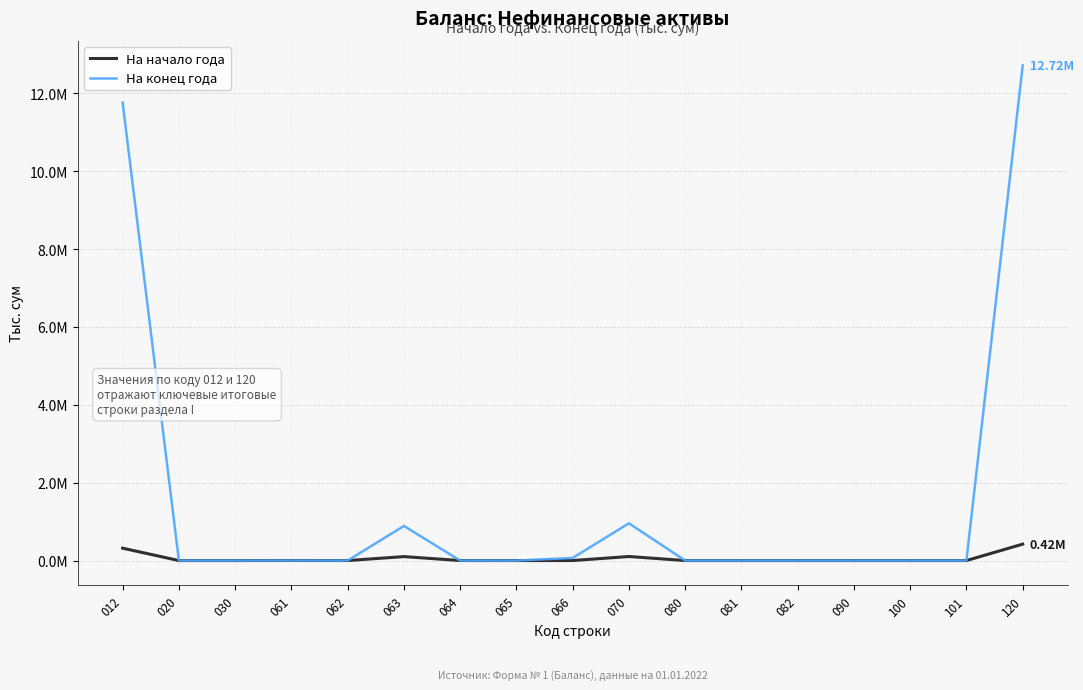

What is the average value of the На начало года series?

55706.7